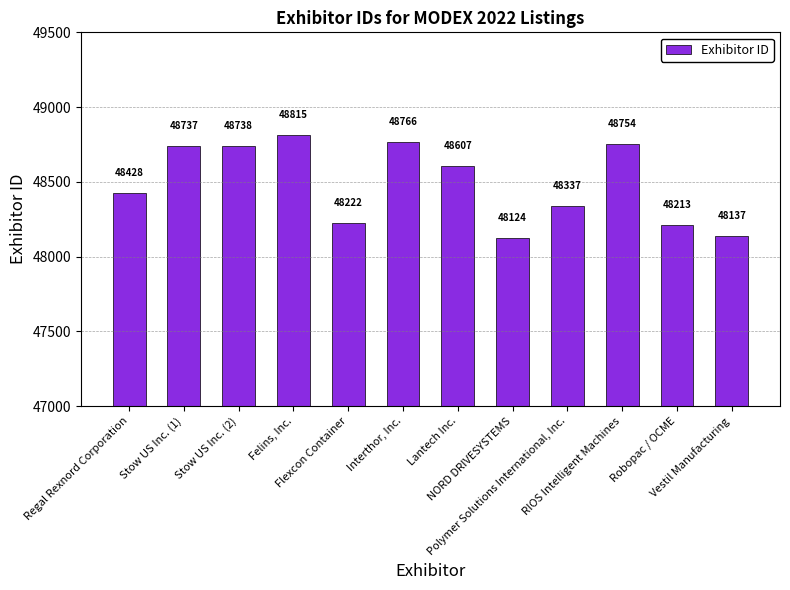

Are the bars horizontal?

No